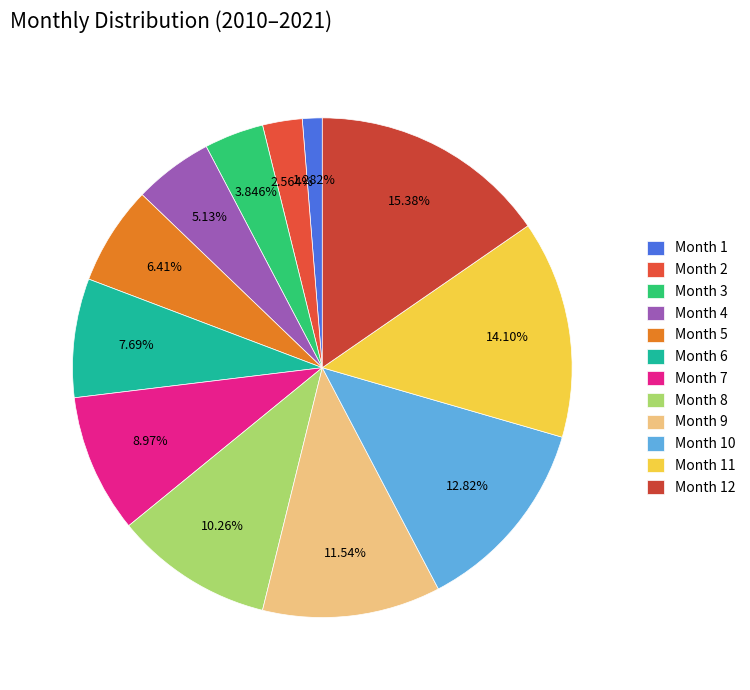

How many slices are in this pie chart?

12